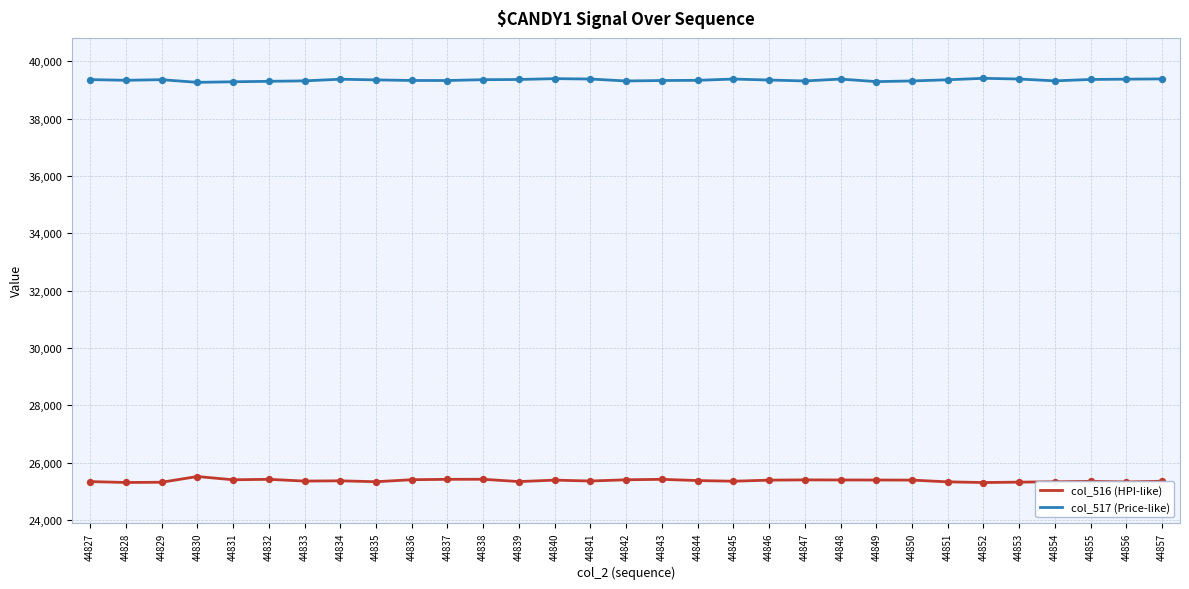

Is the value of col_516 (HPI-like) at 44850 greater than the value of col_517 (Price-like) at 44857?

No